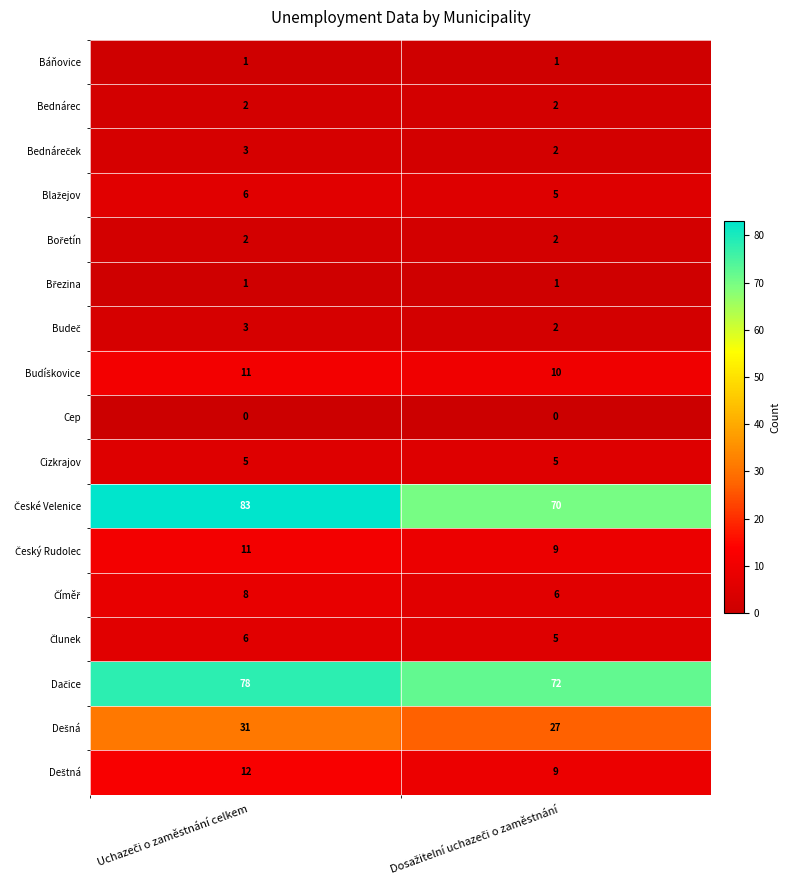

What is the maximum value shown in the chart?

83